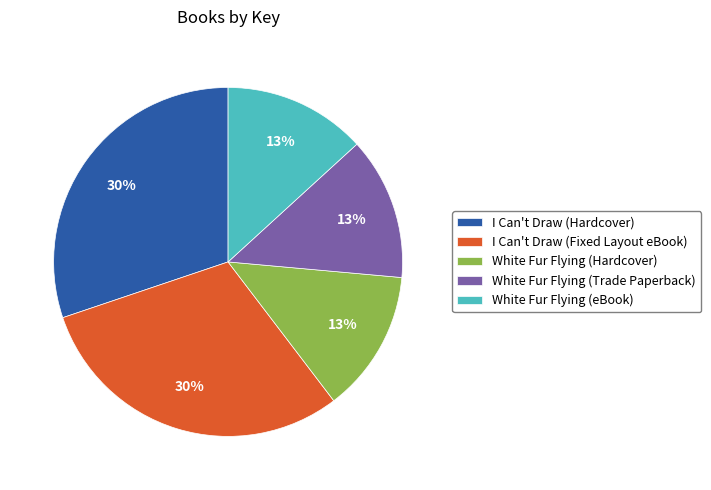

Count the number of slices in the pie.

5